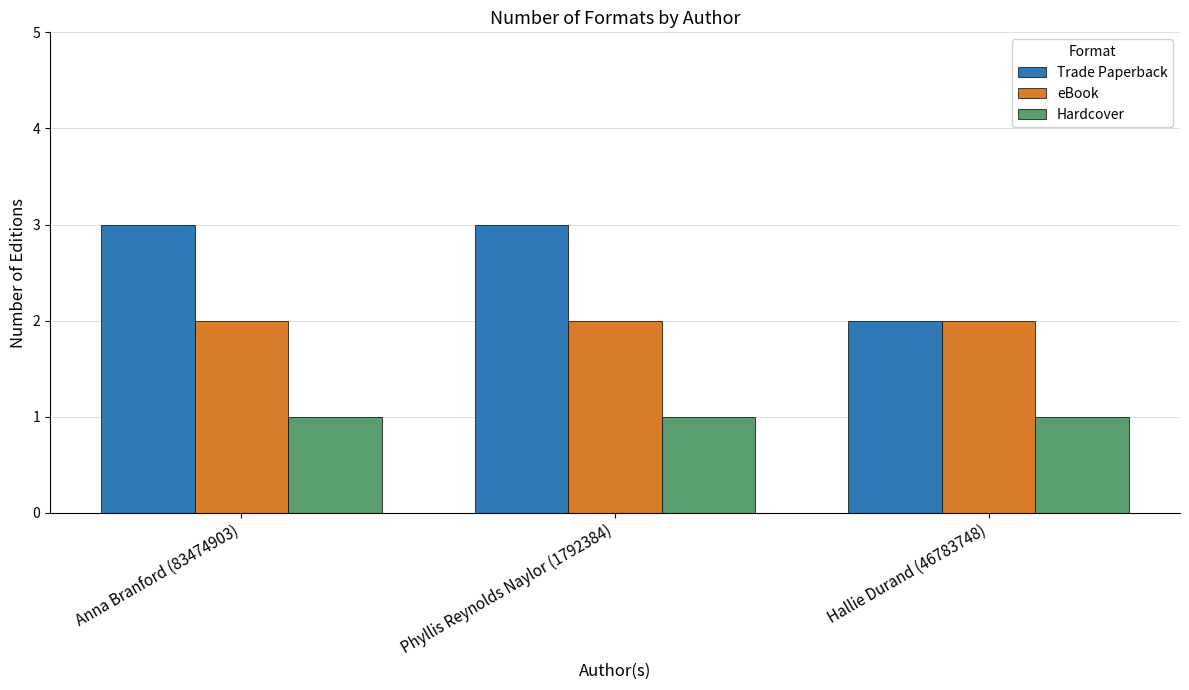

List the series in order of their overall mean, lowest first.

Hardcover, eBook, Trade Paperback